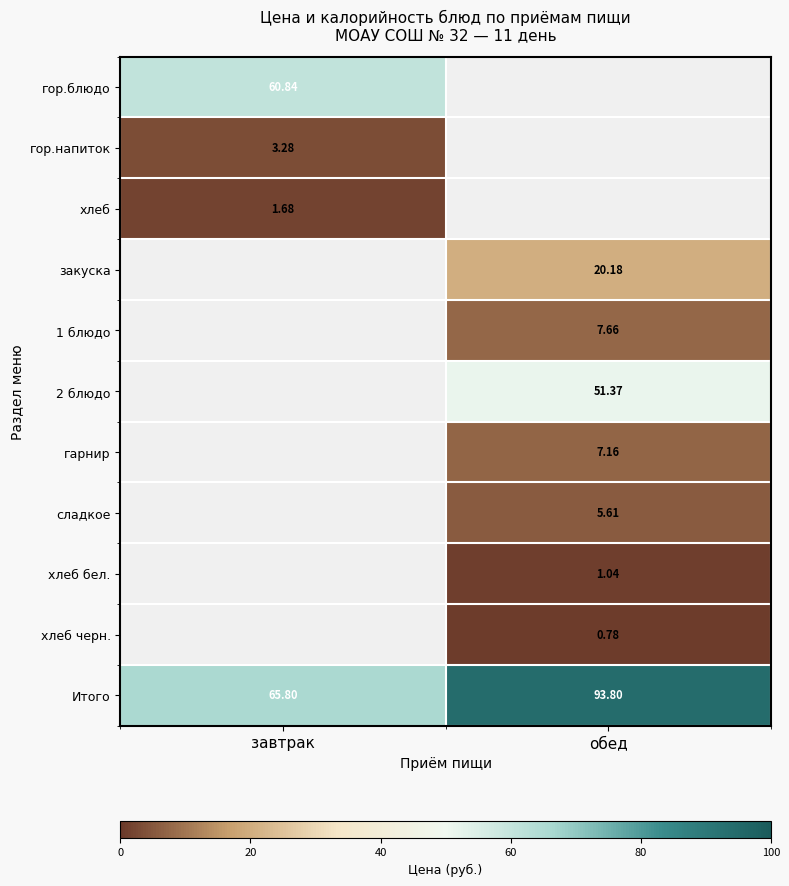

Is the value of 1 блюдо at обед greater than the value of Итого at завтрак?

No